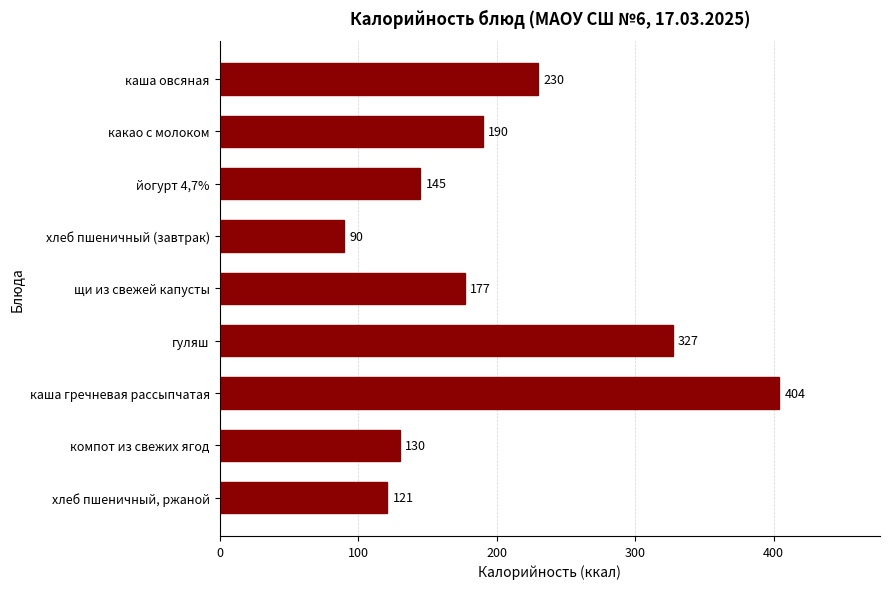

Are the bars grouped side by side (vs. stacked)?

No